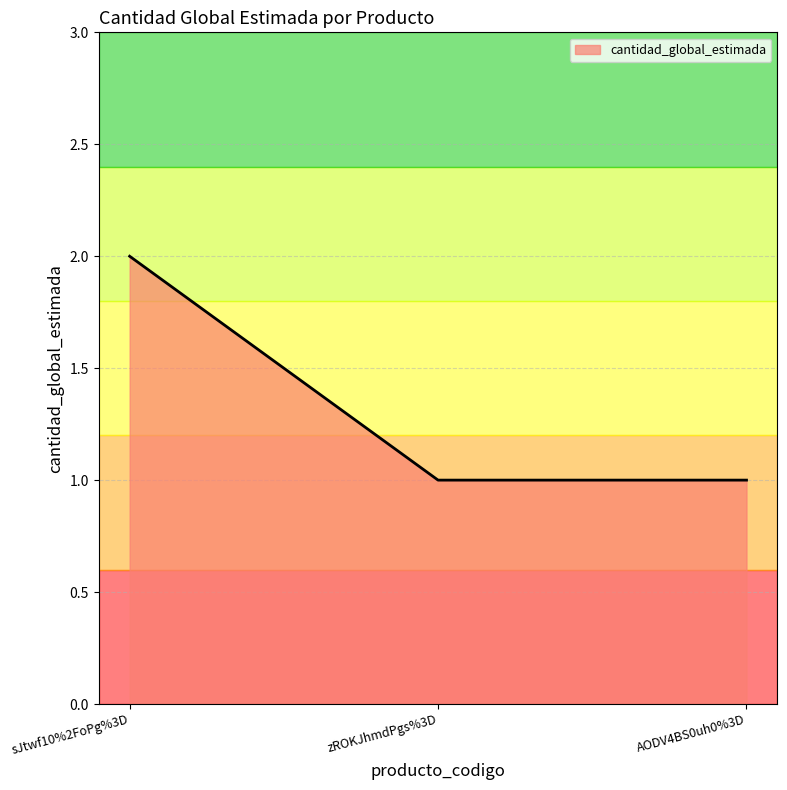

How many categories are shown in the chart?

3